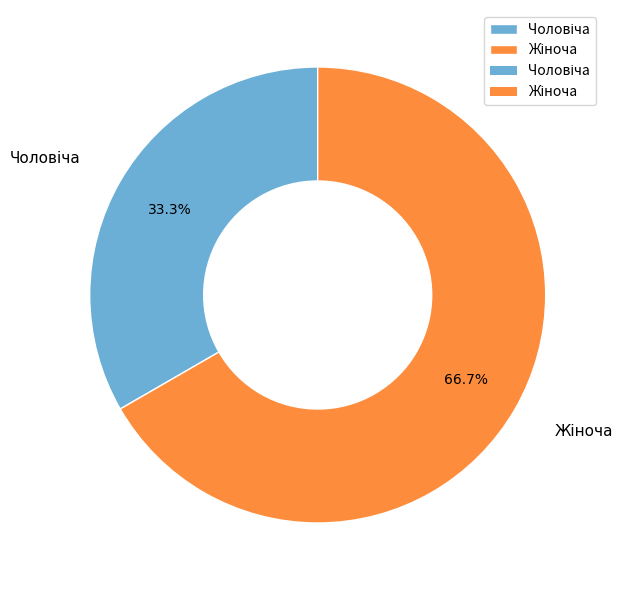

Is there any slice that represents more than half of the pie?

Yes